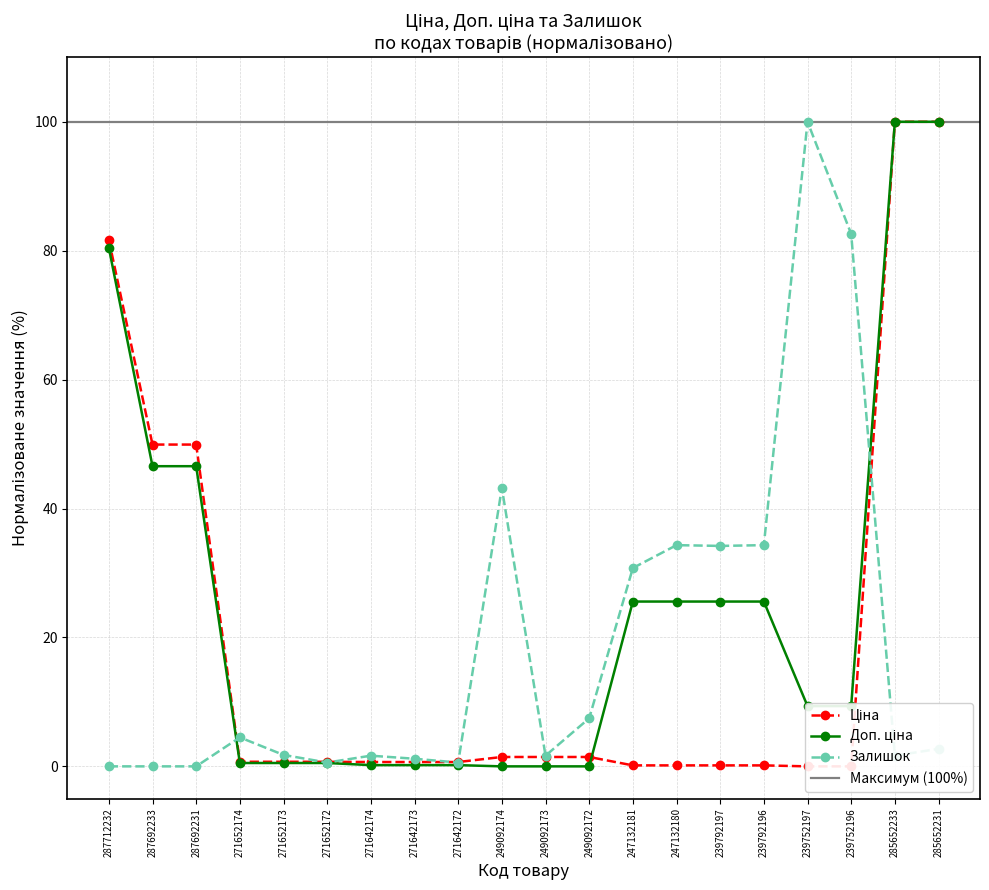

True or false: Залишок has more than 0 points higher than both neighbors.

True